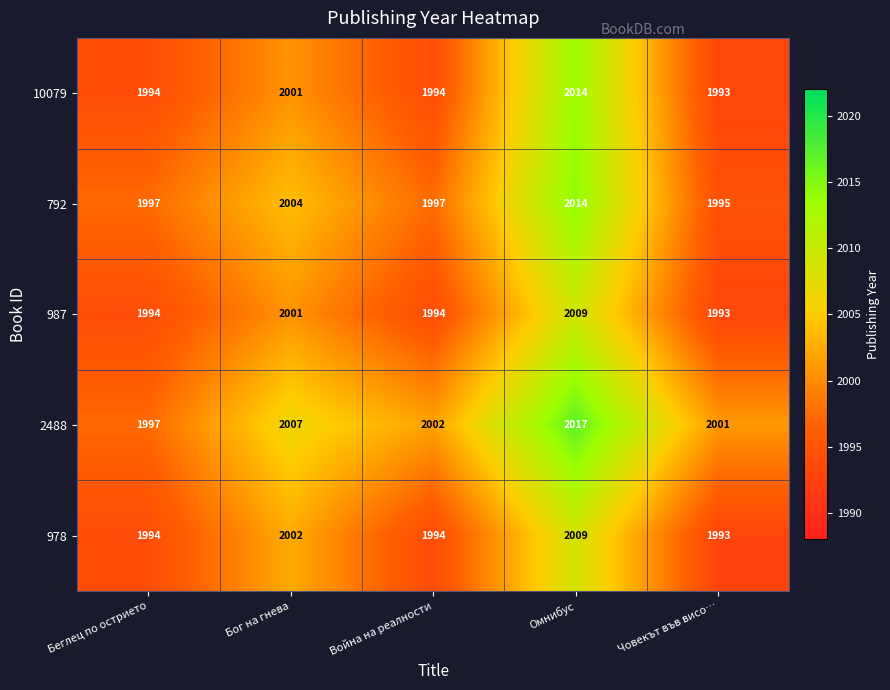

What is the total value across all series at Беглец по острието?

9976